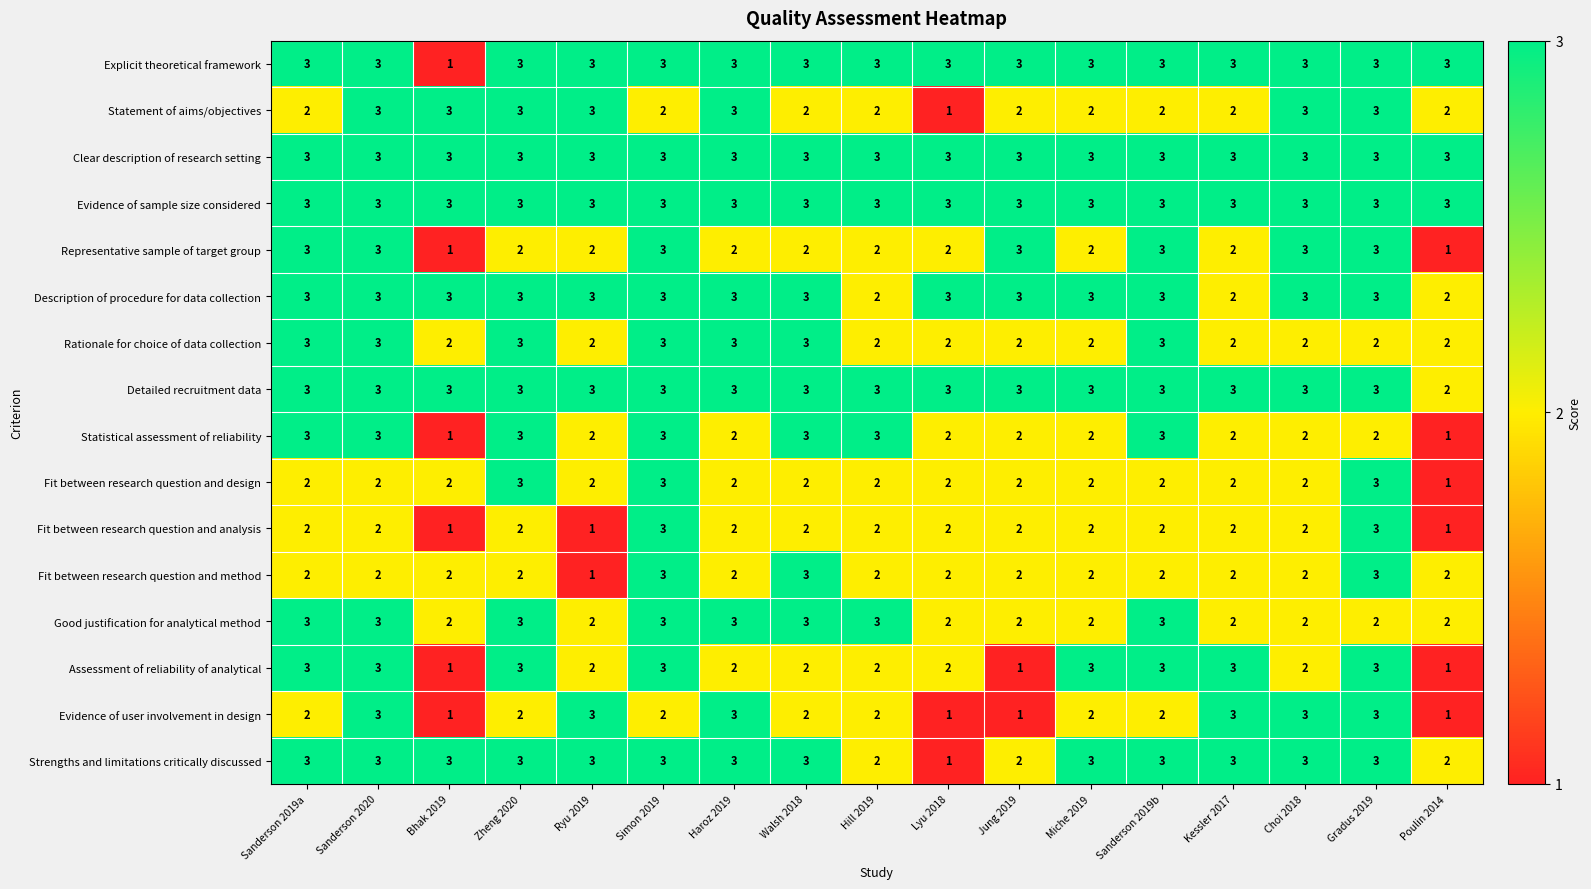

What is the highest value of the Statistical assessment of reliability series?

3